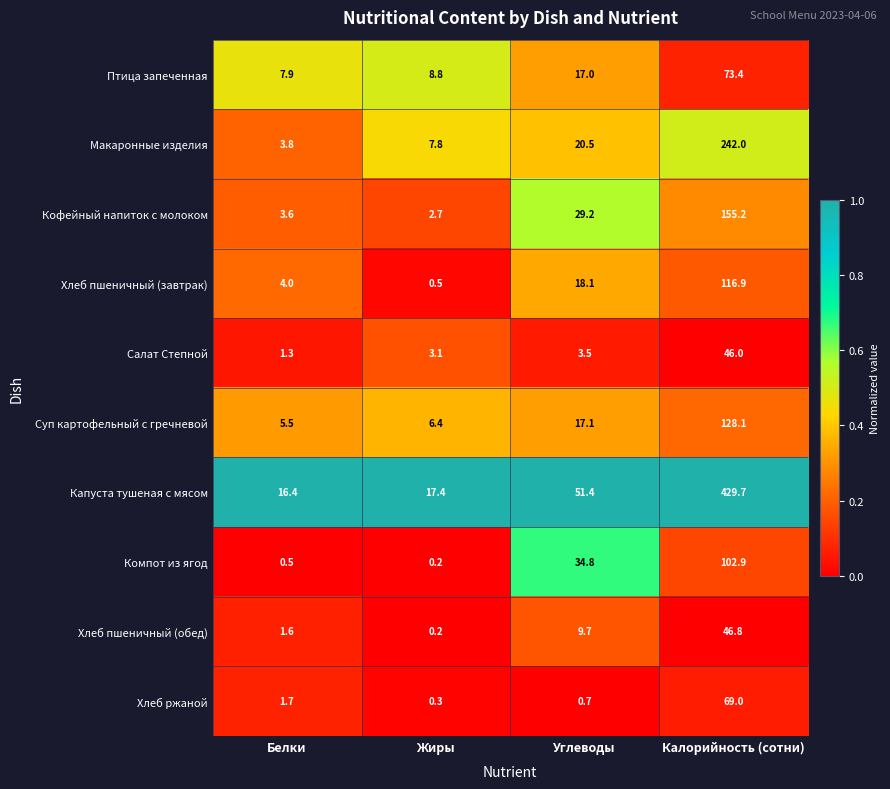

What is the sum of the Компот из ягод values at Белки and Углеводы?

35.3